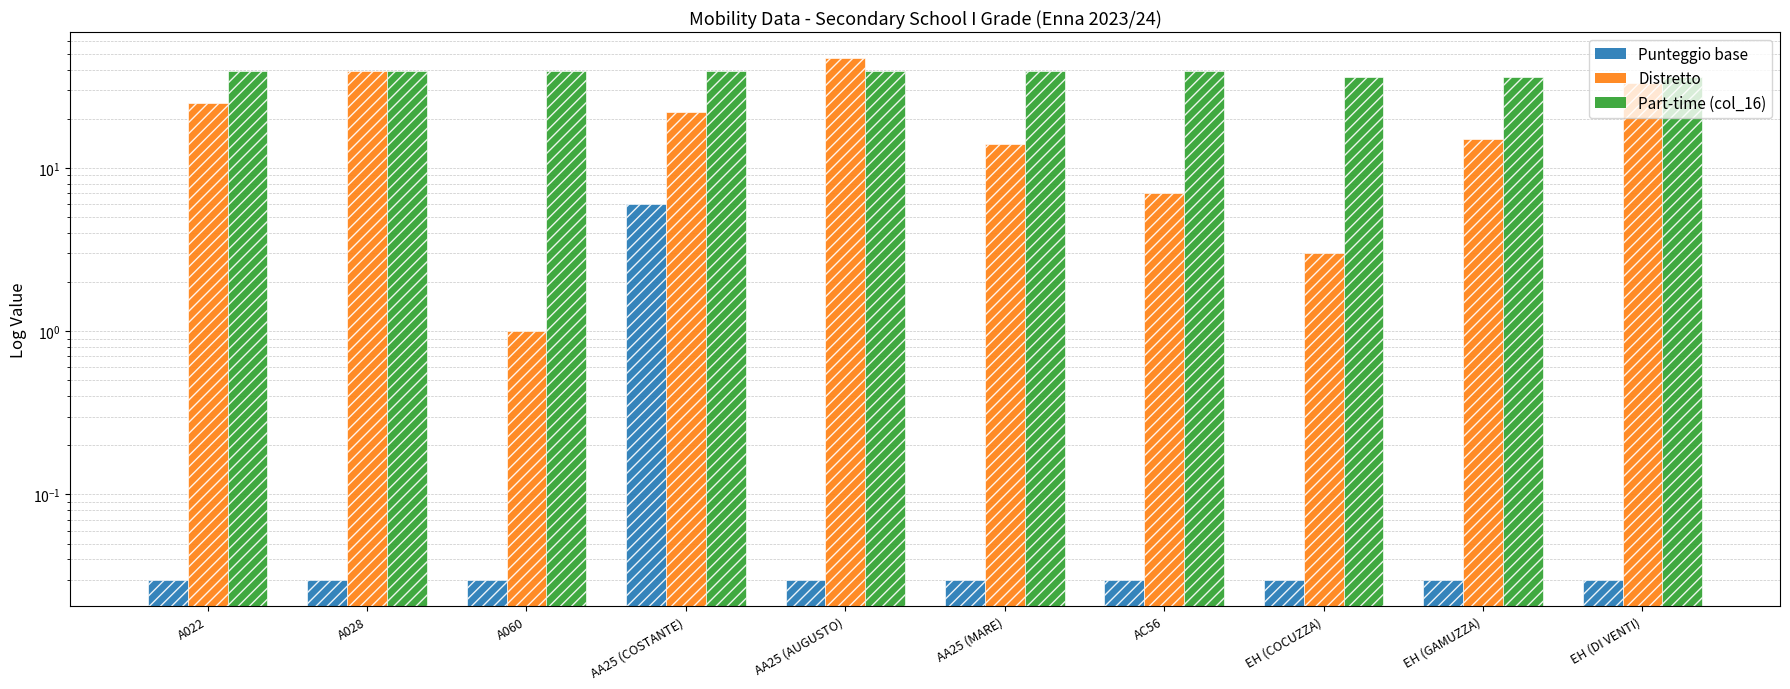

Reading left to right, list all the values displayed in this chart.

Punteggio base: A022=0.0	A028=0.0	A060=0.0	AA25 (COSTANTE)=6.0	AA25 (AUGUSTO)=0.0	AA25 (MARE)=0.0	AC56=0.0	EH (COCUZZA)=0.0	EH (GAMUZZA)=0.0	EH (DI VENTI)=0.0
Distretto: A022=25.0	A028=39.0	A060=1.0	AA25 (COSTANTE)=22.0	AA25 (AUGUSTO)=47.0	AA25 (MARE)=14.0	AC56=7.0	EH (COCUZZA)=3.0	EH (GAMUZZA)=15.0	EH (DI VENTI)=33.0
Part-time (col_16): A022=39.0	A028=39.0	A060=39.0	AA25 (COSTANTE)=39.0	AA25 (AUGUSTO)=39.0	AA25 (MARE)=39.0	AC56=39.0	EH (COCUZZA)=36.0	EH (GAMUZZA)=36.0	EH (DI VENTI)=36.0